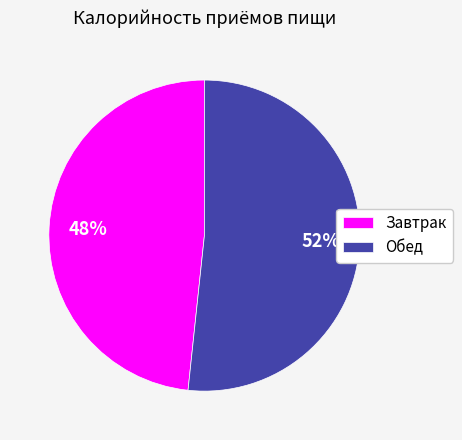

Between Обед and Завтрак, which is larger?

Обед